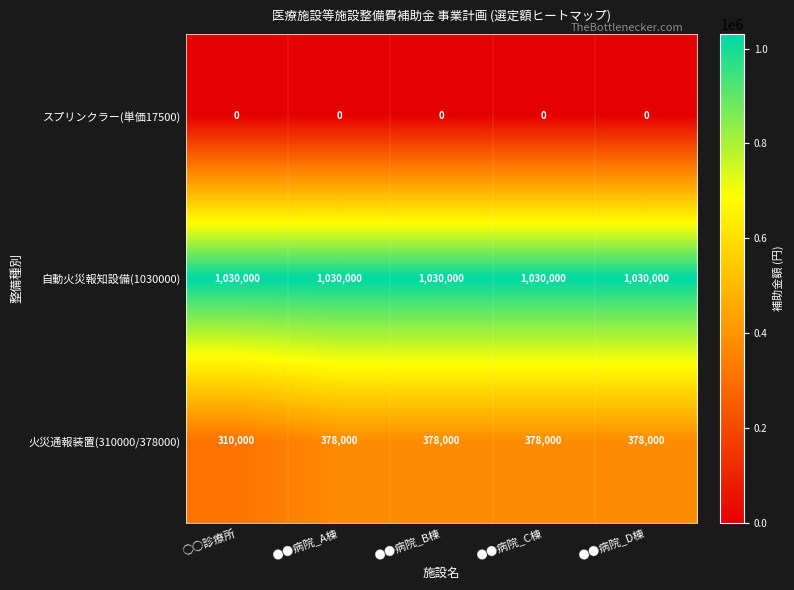

Reading left to right, list all the values displayed in this chart.

スプリンクラー(単価17500): ○○診療所=0	●●病院_A棟=0	●●病院_B棟=0	●●病院_C棟=0	●●病院_D棟=0
自動火災報知設備(1030000): ○○診療所=1030000	●●病院_A棟=1030000	●●病院_B棟=1030000	●●病院_C棟=1030000	●●病院_D棟=1030000
火災通報装置(310000/378000): ○○診療所=310000	●●病院_A棟=378000	●●病院_B棟=378000	●●病院_C棟=378000	●●病院_D棟=378000